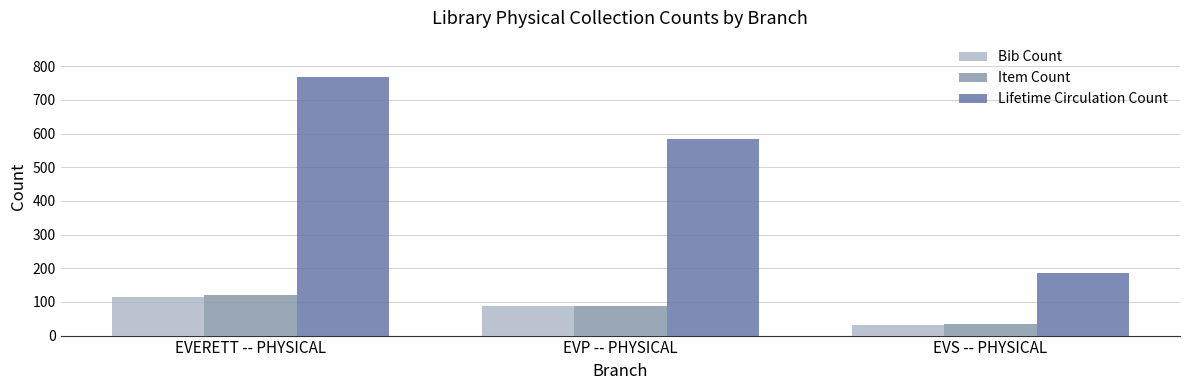

At which label is Item Count closest to 77?

EVP -- PHYSICAL